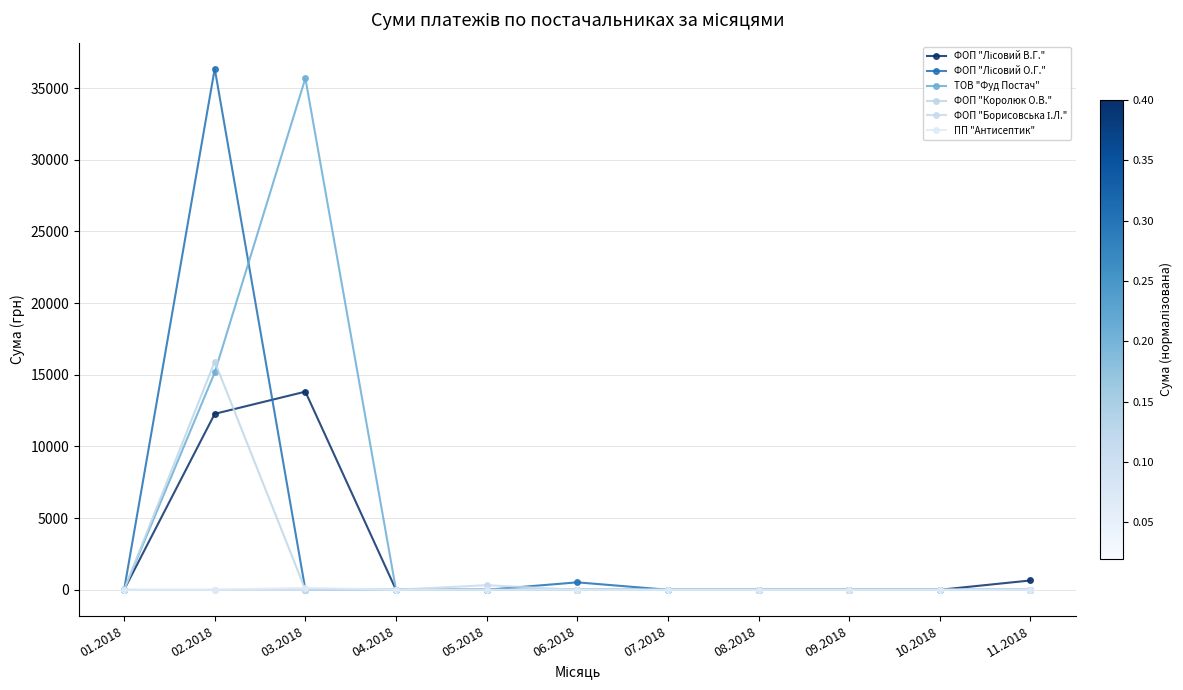

Does the chart have visible grid lines?

Yes